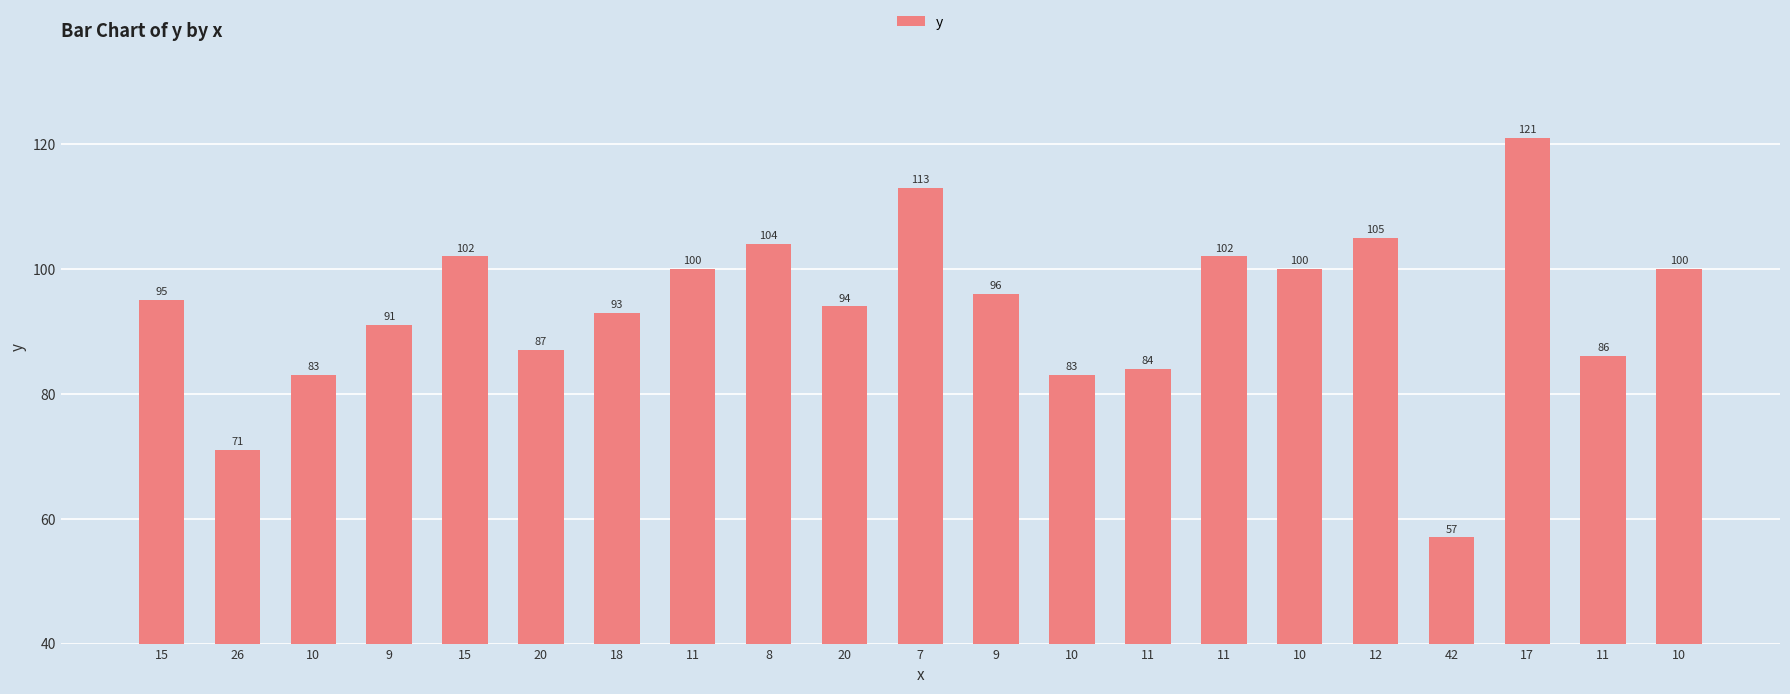

What is the difference between the second highest and minimum values?

56